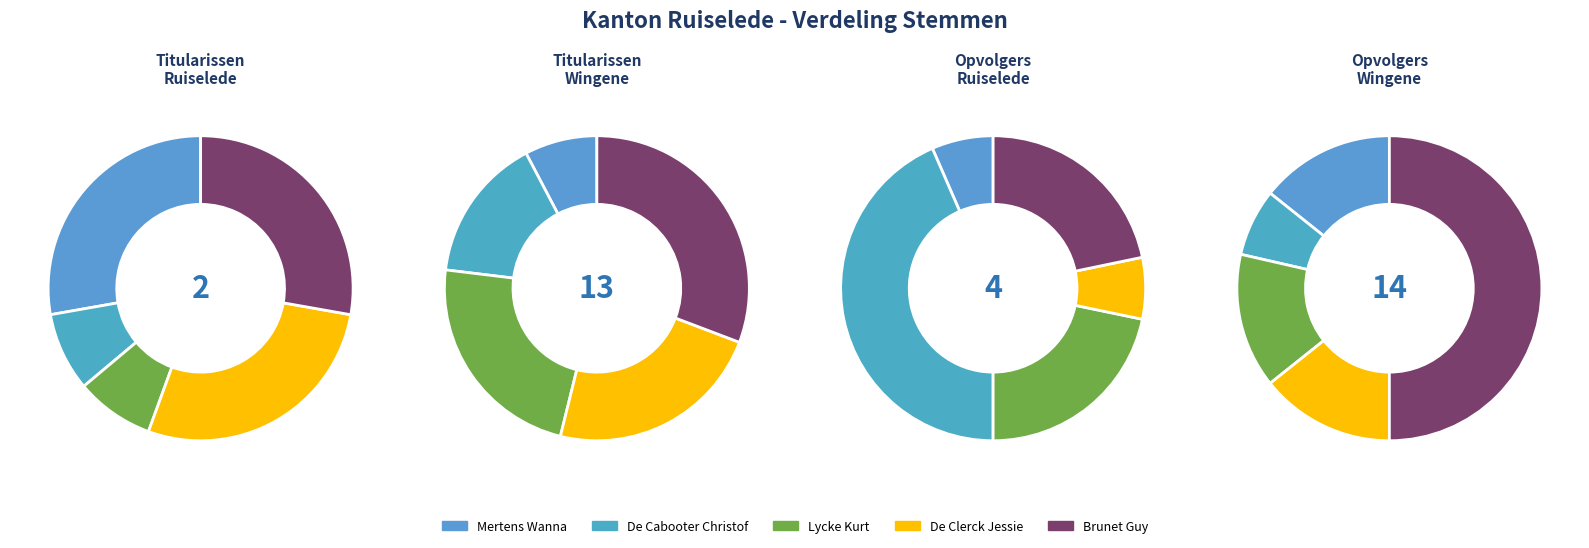

At Ruiselede, list the series in order from largest to smallest.

De Clerck Jessie, Brunet Guy, Mertens Wanna, De Cabooter Christof, Lycke Kurt